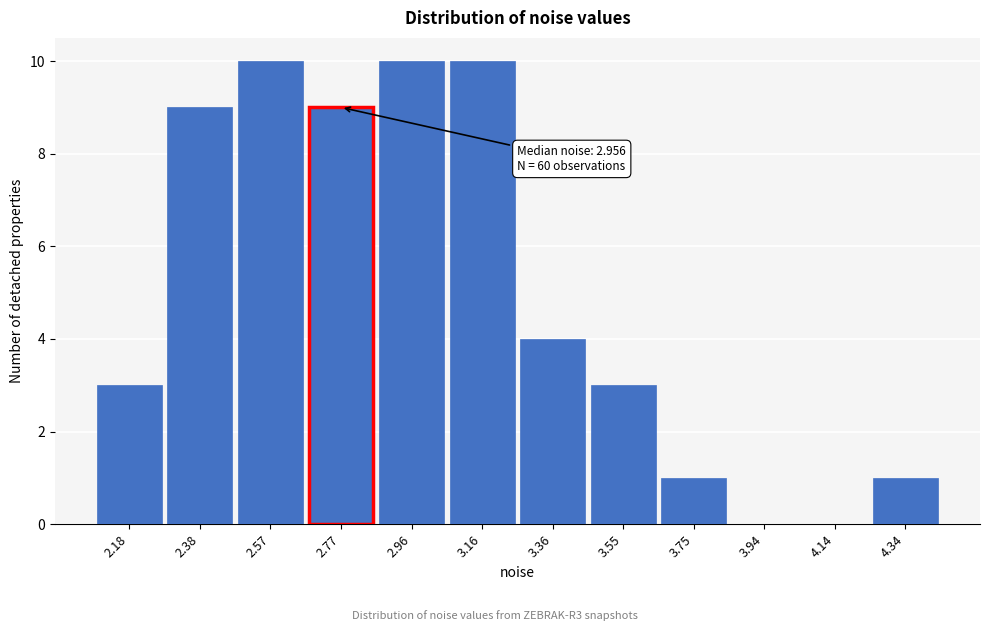

Reading left to right, transcribe all the data shown in this chart.

2.18=3	2.38=9	2.57=10	2.77=9	2.96=10	3.16=10	3.36=4	3.55=3	3.75=1	3.94=0	4.14=0	4.34=1